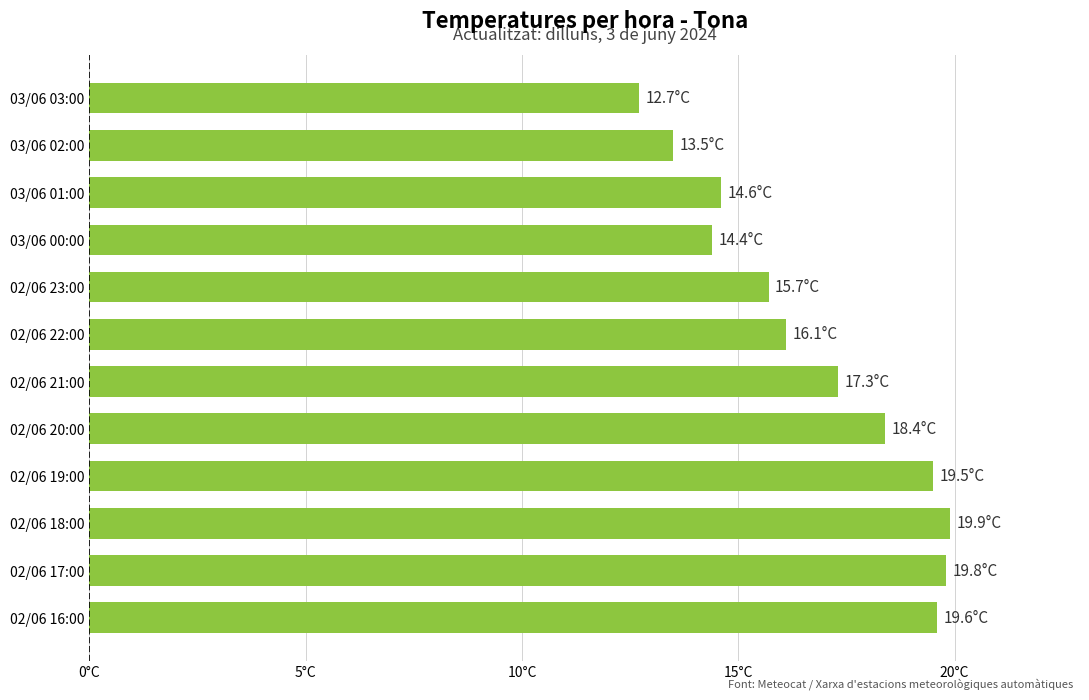

Are the bars horizontal?

Yes